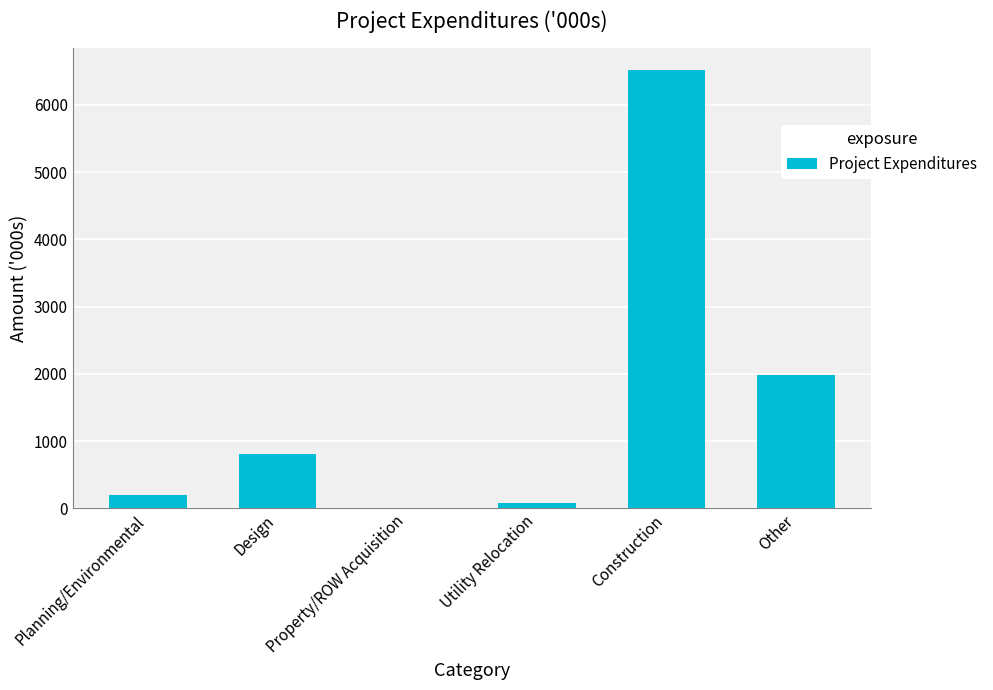

Reading left to right, extract all data points from this chart.

Planning/Environmental=200	Design=805	Property/ROW Acquisition=0	Utility Relocation=75	Construction=6515	Other=1977